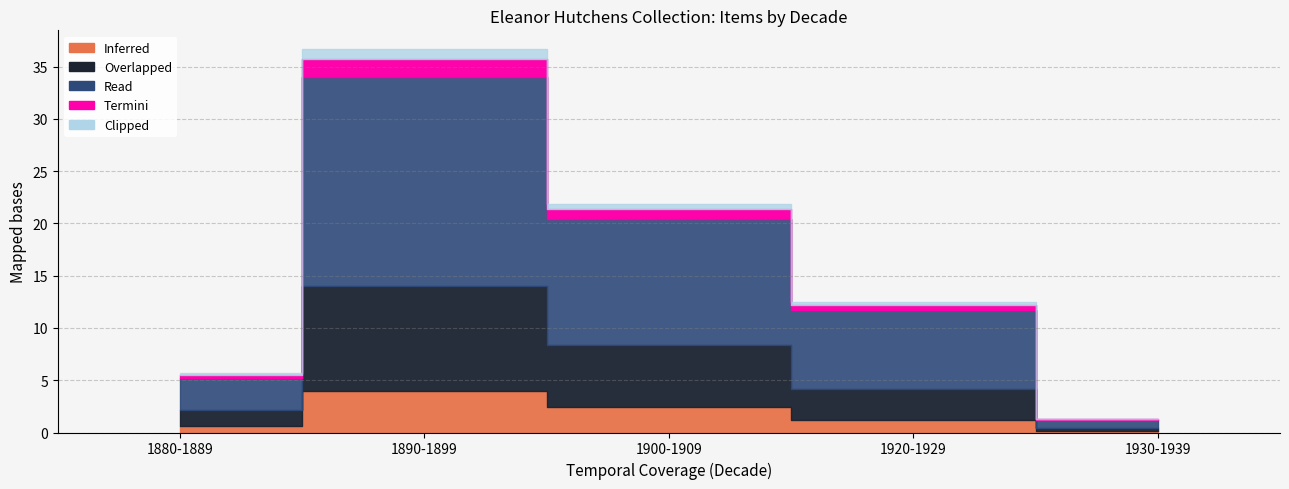

How many distinct data groups are displayed?

5